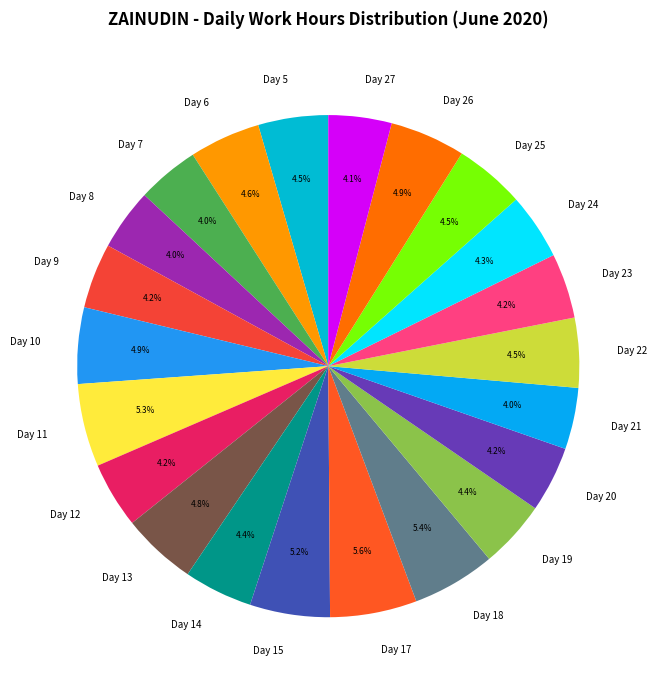

What percentage is NOT represented by Day 9?

95.8%